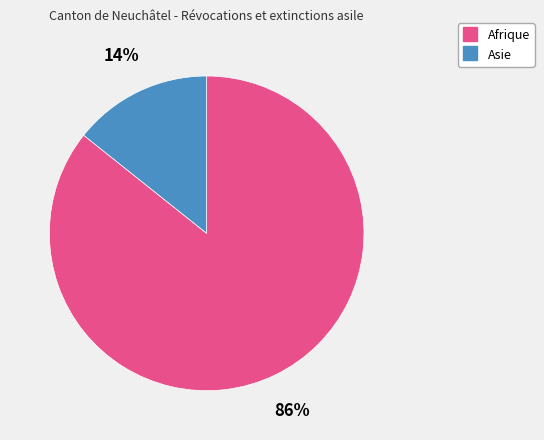

To the nearest percent, what percentage of the pie is Asie?

14%